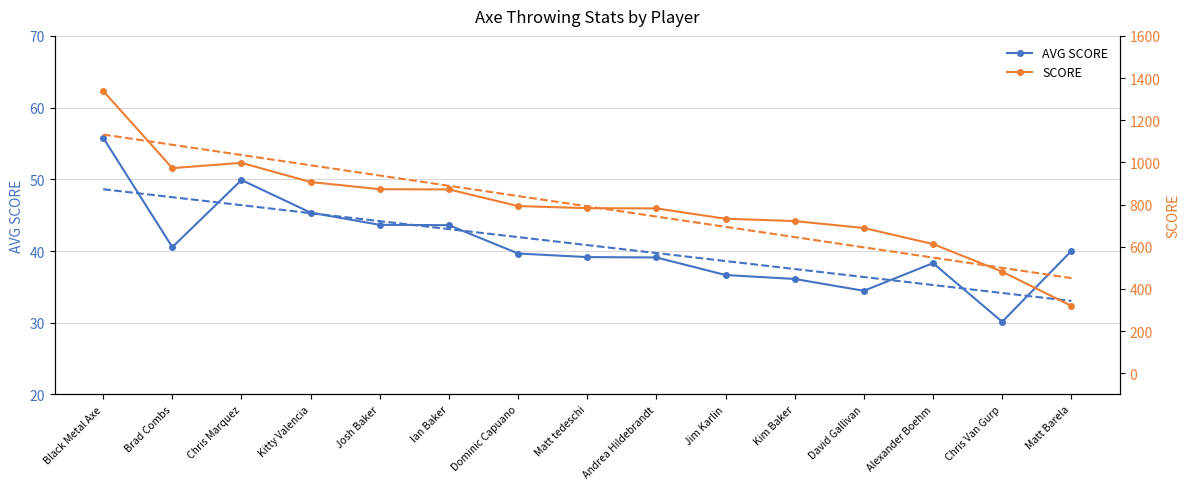

Count the number of categories in the chart.

15